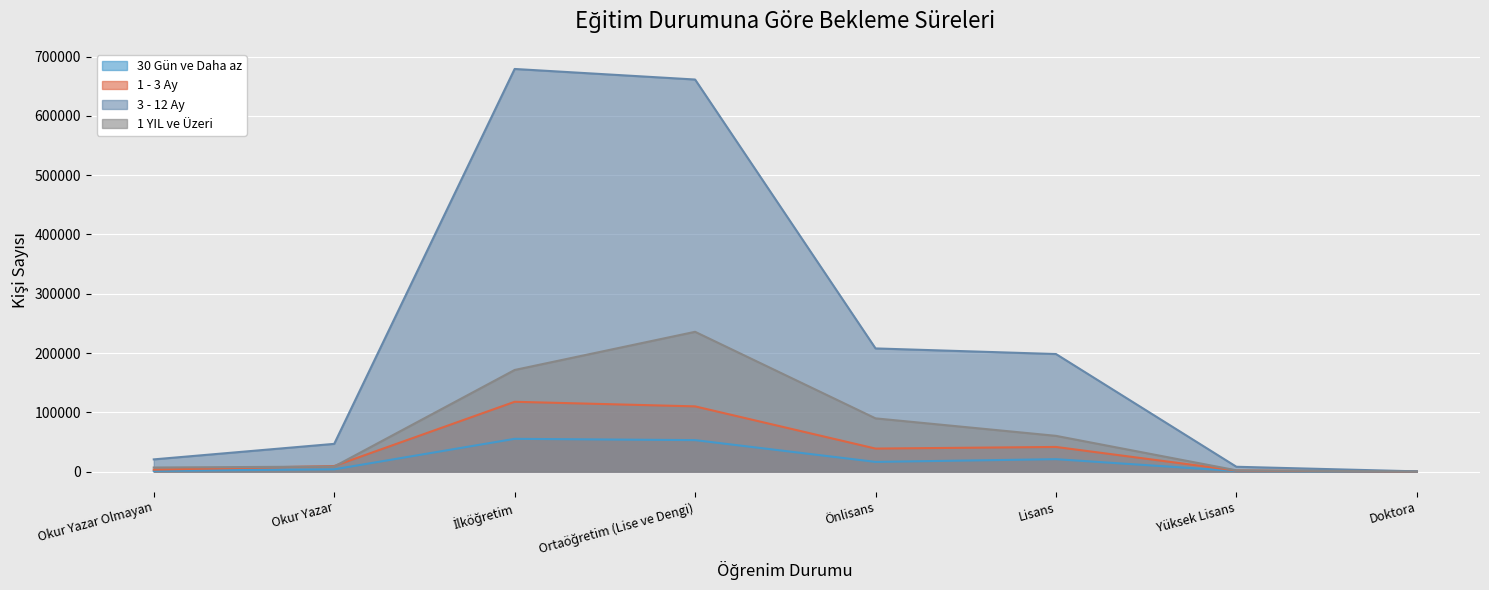

How many interior local peaks does the 1 YIL ve Üzeri series have?

1